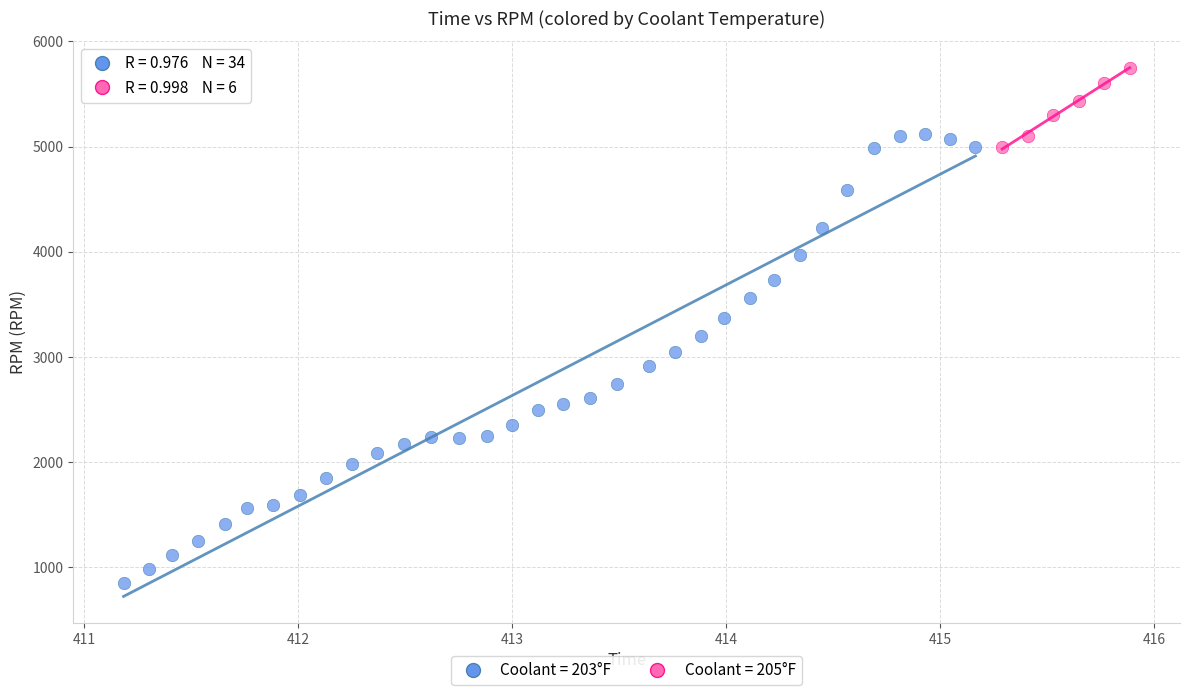

Which series contains the lowest Y value?

Coolant = 203°F